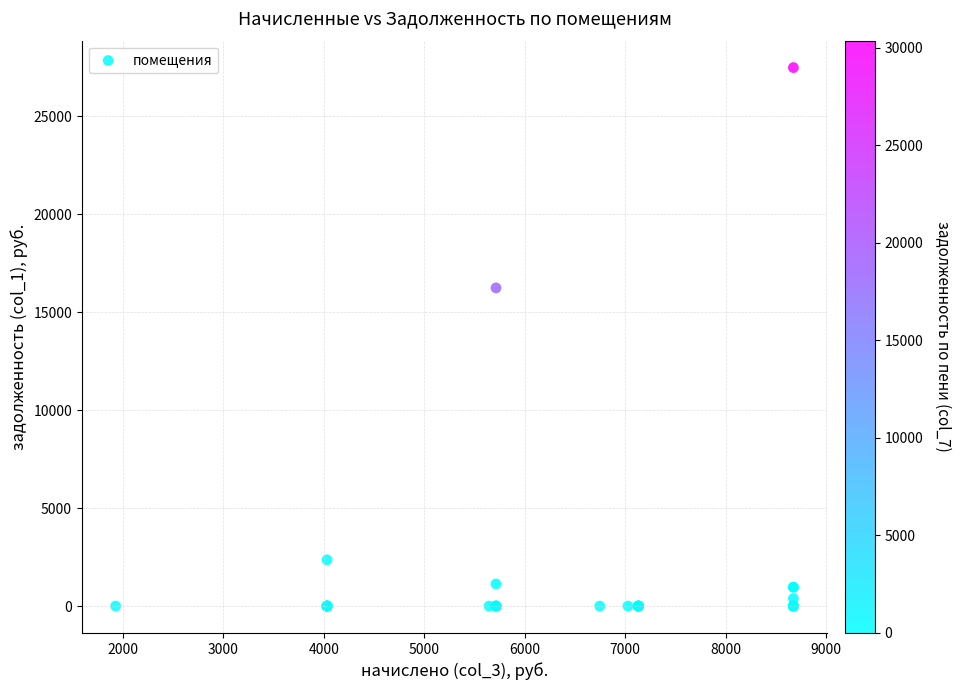

What Y value in the scatter plot is closest to 13736?

16232.8